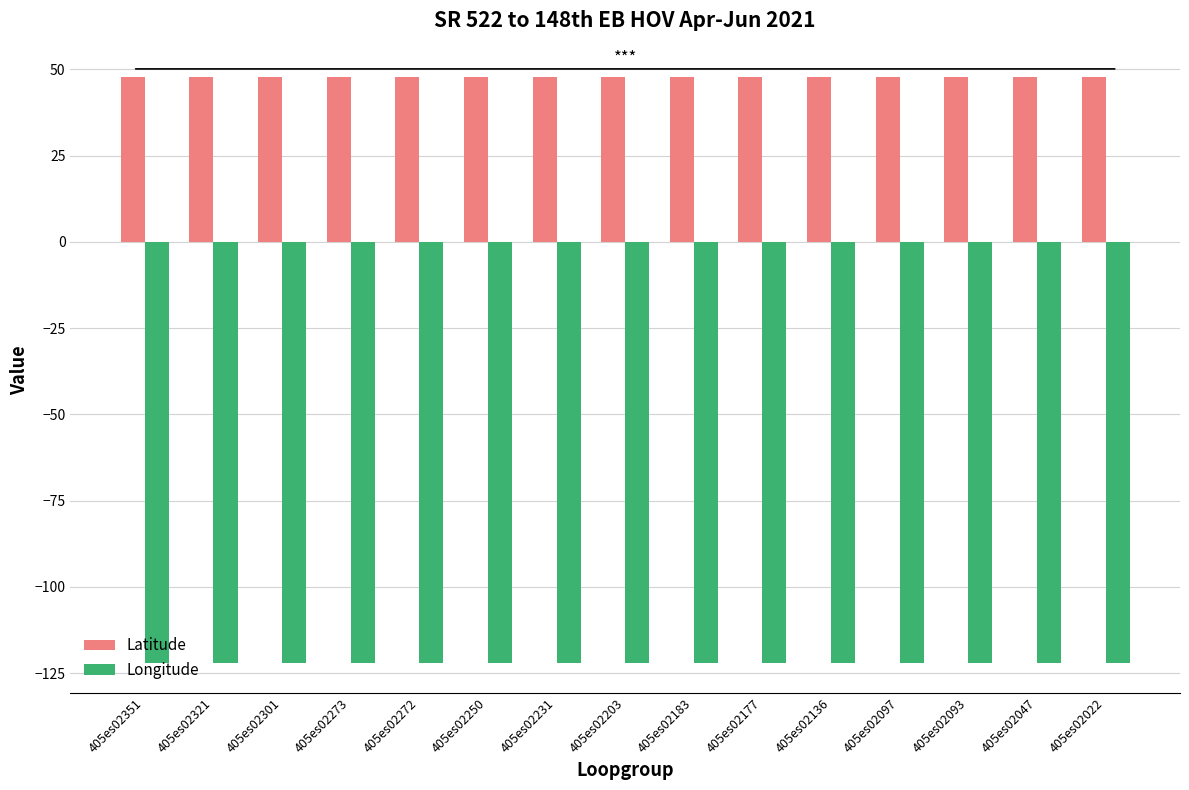

True or false: Longitude has a value of -122.2 at 405es02022.

True